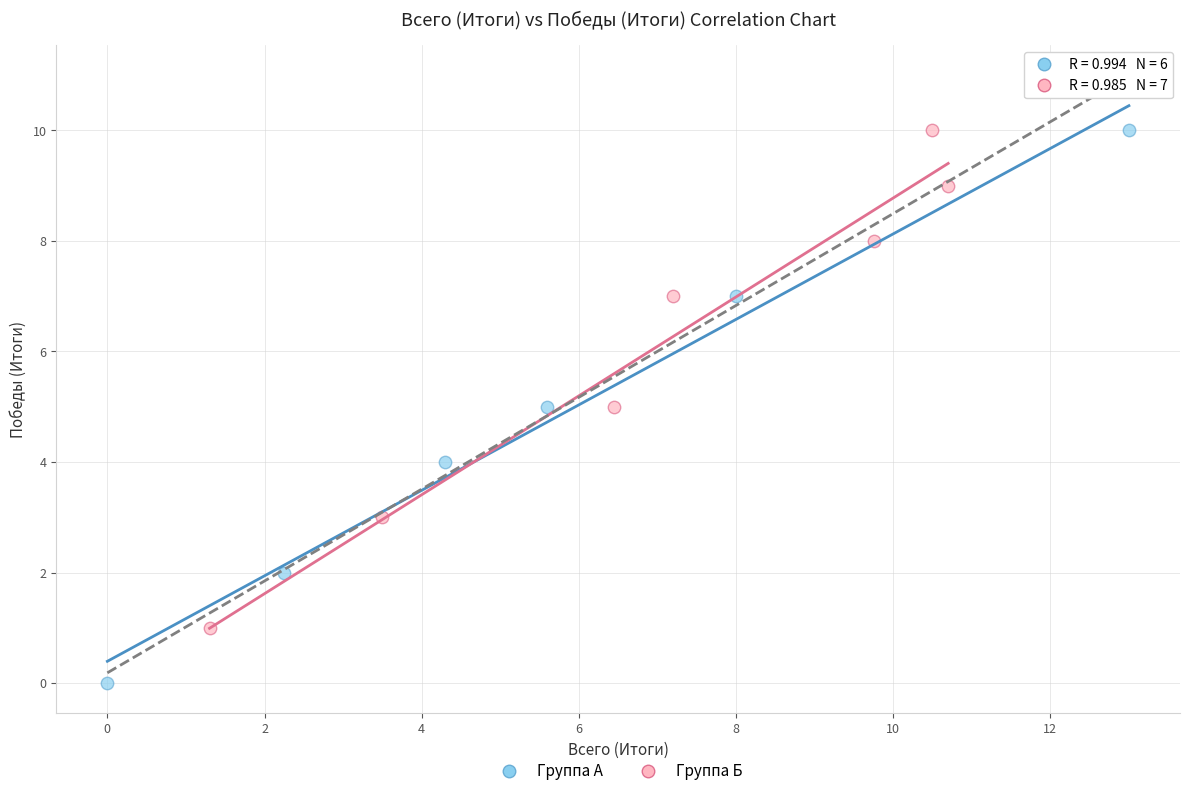

Which series has the widest spread of Y values?

Группа А